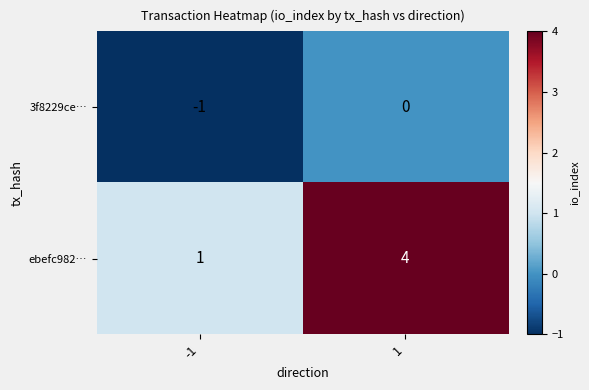

How many categories are shown in the chart?

2